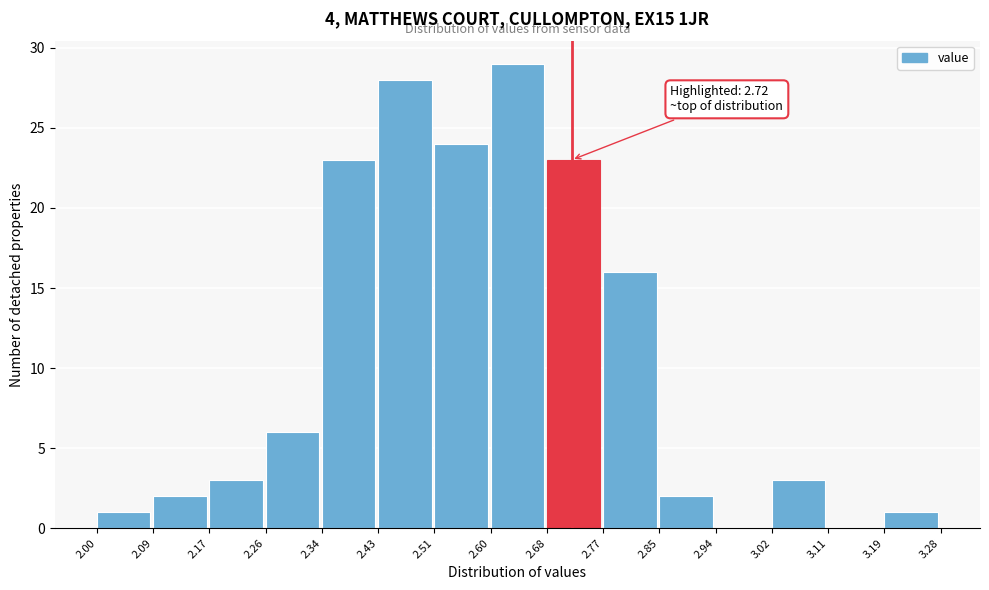

Which range on the x-axis has the tallest bar?

2.60 to 2.68